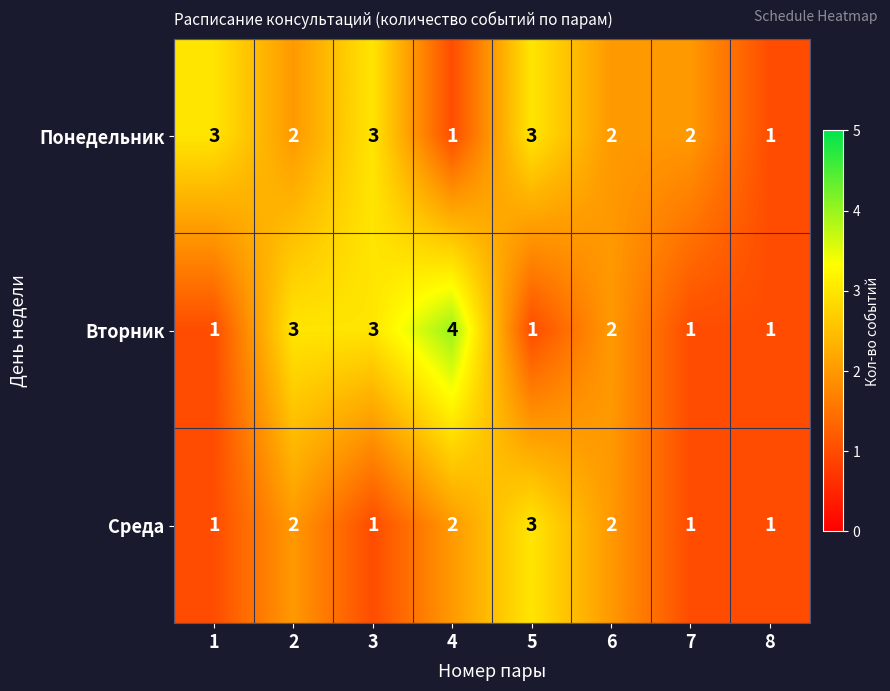

Reading left to right, transcribe all the data shown in this chart.

Понедельник: 1=3	2=2	3=3	4=1	5=3	6=2	7=2	8=1
Вторник: 1=1	2=3	3=3	4=4	5=1	6=2	7=1	8=1
Среда: 1=1	2=2	3=1	4=2	5=3	6=2	7=1	8=1